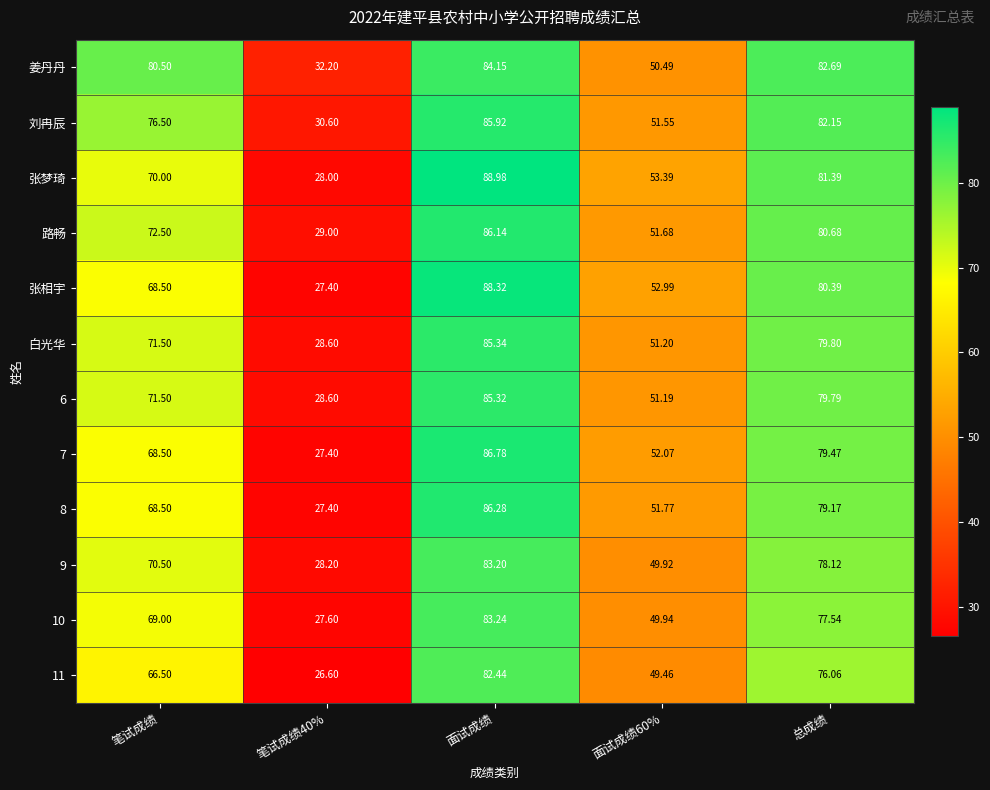

Which series has the widest spread of values?

张梦琦